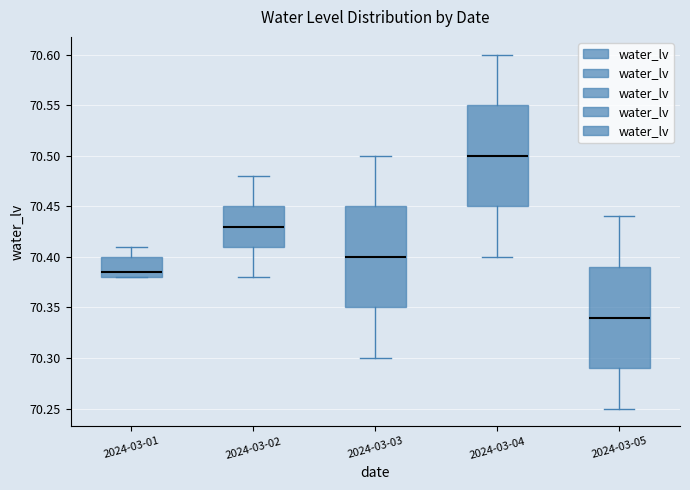

Reading left to right, read every box against the y-axis: the position of its median line, the range the box covers, and the ends of its whiskers. The values are not printed on the chart, so give them approximately, as read against the axis.

2024-03-01: median 70.385, box 70.380 to 70.400, whiskers 70.380 to 70.410
2024-03-02: median 70.430, box 70.410 to 70.450, whiskers 70.380 to 70.480
2024-03-03: median 70.400, box 70.350 to 70.450, whiskers 70.300 to 70.500
2024-03-04: median 70.500, box 70.450 to 70.550, whiskers 70.400 to 70.600
2024-03-05: median 70.340, box 70.290 to 70.390, whiskers 70.250 to 70.440